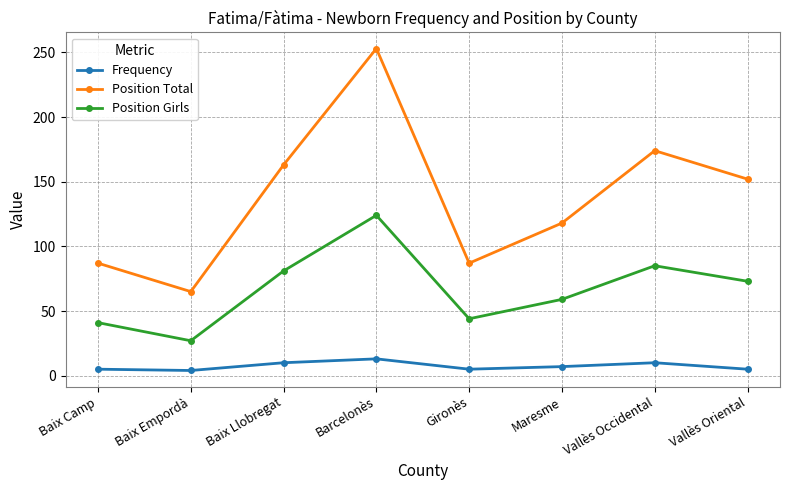

What is the total value across all series at Vallès Oriental?

230